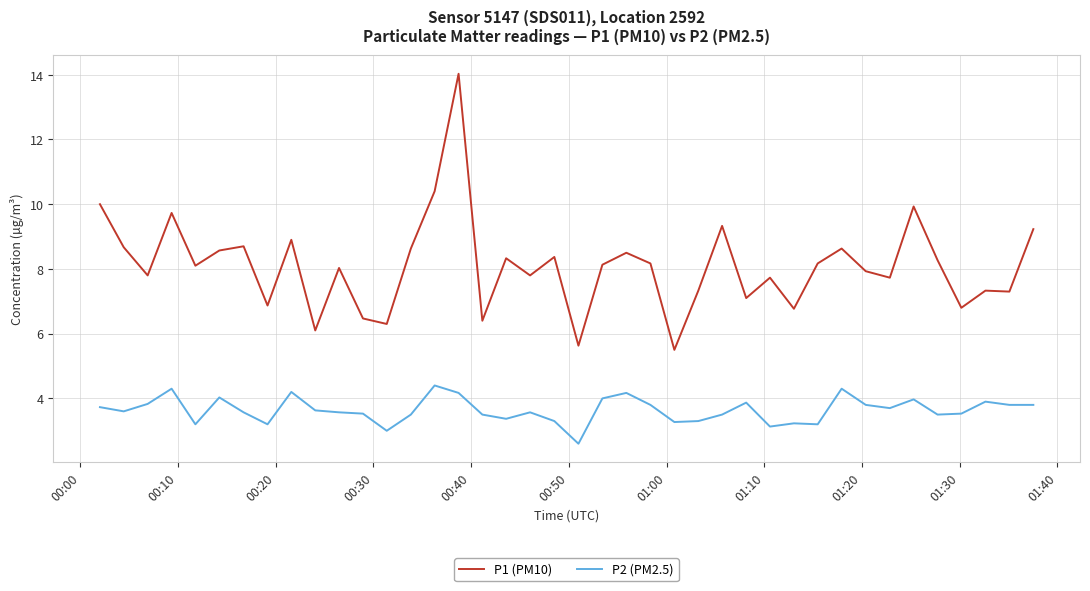

What is the difference between the maximum and minimum values in the P1 (PM10) series?

8.5